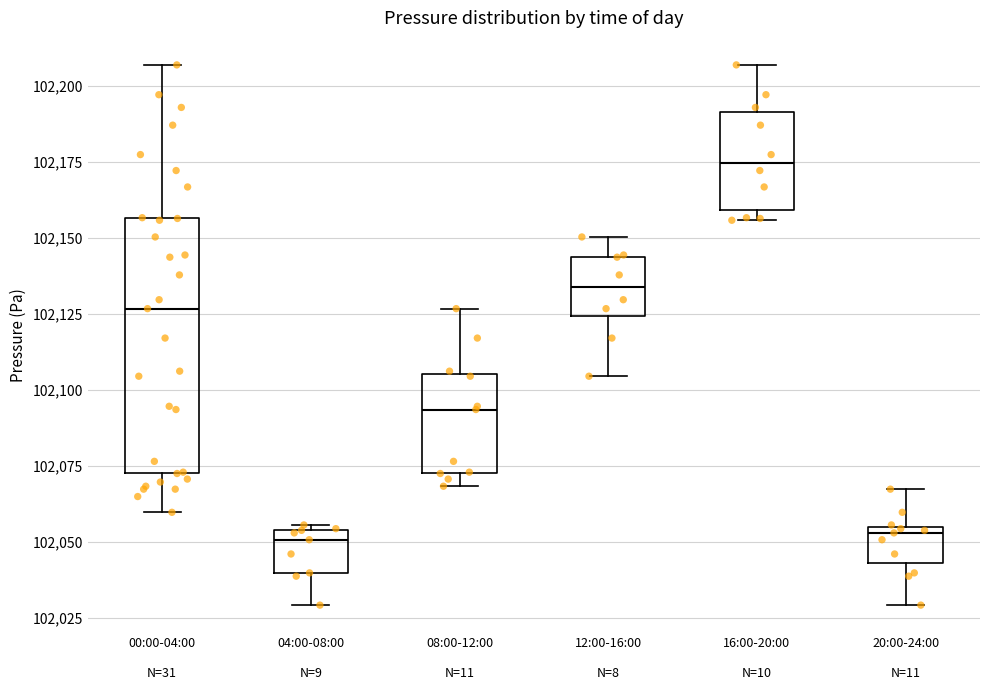

Reading left to right, transcribe this box plot: for each box, give where its median line is, the range the box spans, and where its two whiskers end, as read against the y-axis. The values are not printed on the chart, so give them approximately, as read against the axis.

00:00-04:00 N=31: median 102125, box 102075 to 102155, whiskers 102060 to 102205
04:00-08:00 N=9: median 102050, box 102040 to 102055, whiskers 102030 to 102055 (just above the box's upper edge)
08:00-12:00 N=11: median 102095, box 102075 to 102105, whiskers 102070 to 102125
12:00-16:00 N=8: median 102135, box 102125 to 102145, whiskers 102105 to 102150
16:00-20:00 N=10: median 102175, box 102160 to 102190, whiskers 102155 to 102205
20:00-24:00 N=11: median 102055 (just below the box's upper edge), box 102045 to 102055, whiskers 102030 to 102065